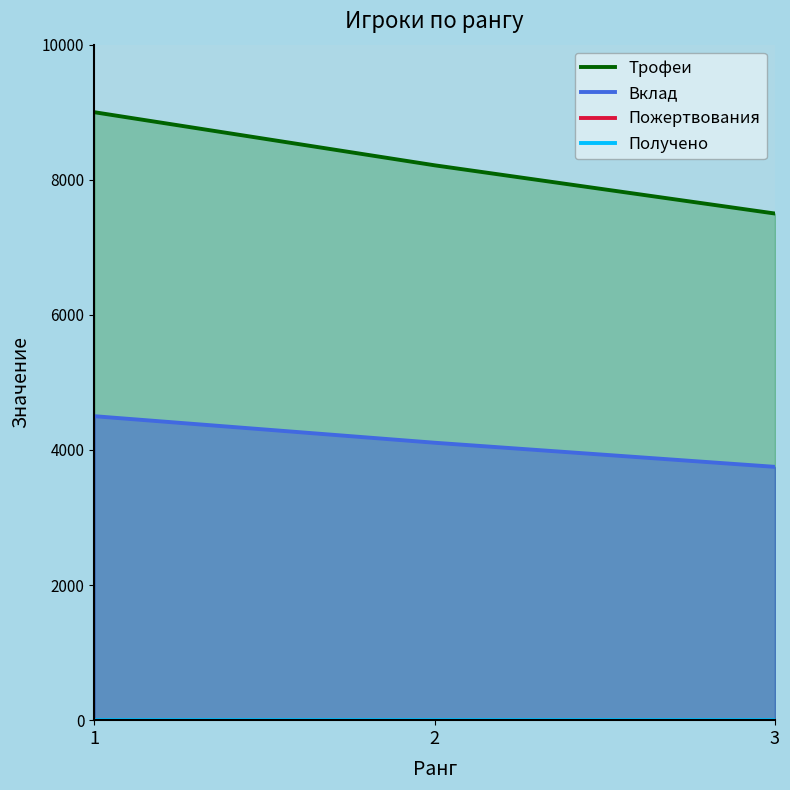

Reading left to right, list all the values displayed in this chart.

Трофеи: 9000	8214	7500
Вклад: 4500	4107	3750
Пожертвования: 0	0	0
Получено: 0	0	0